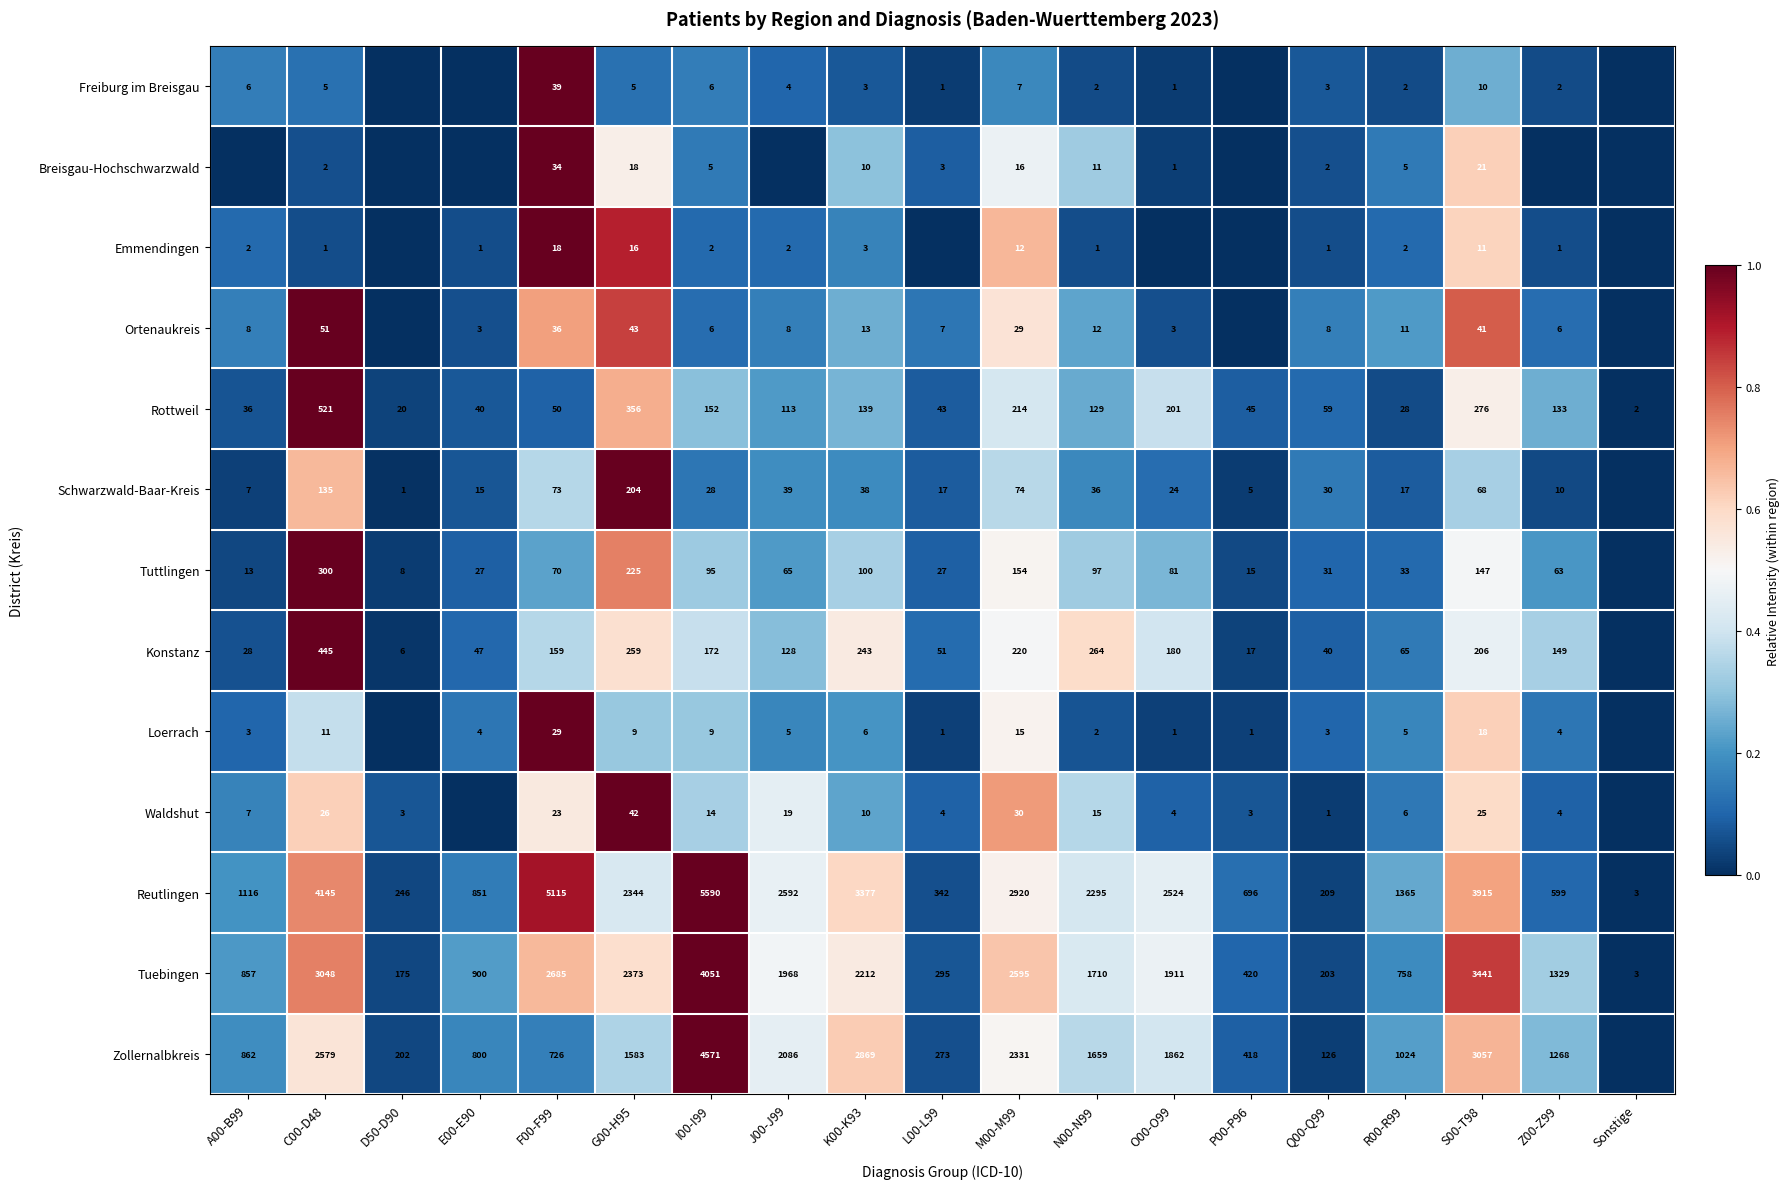

What is the sum of the Konstanz values at A00-B99 and Q00-Q99?

68